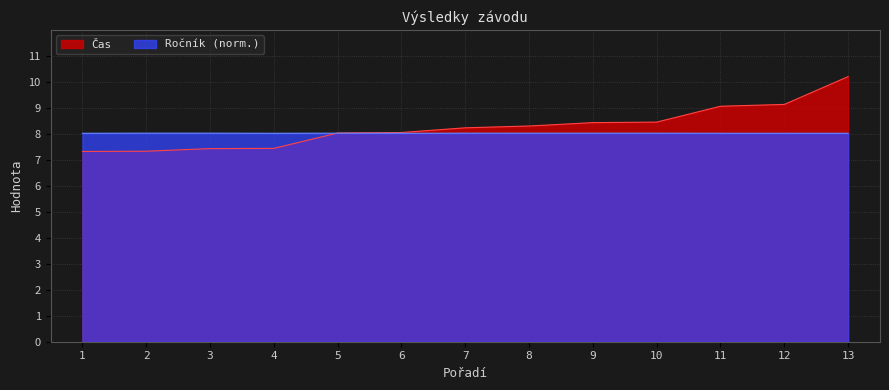

The Čas series shows 3.1 at 7. True or false?

False